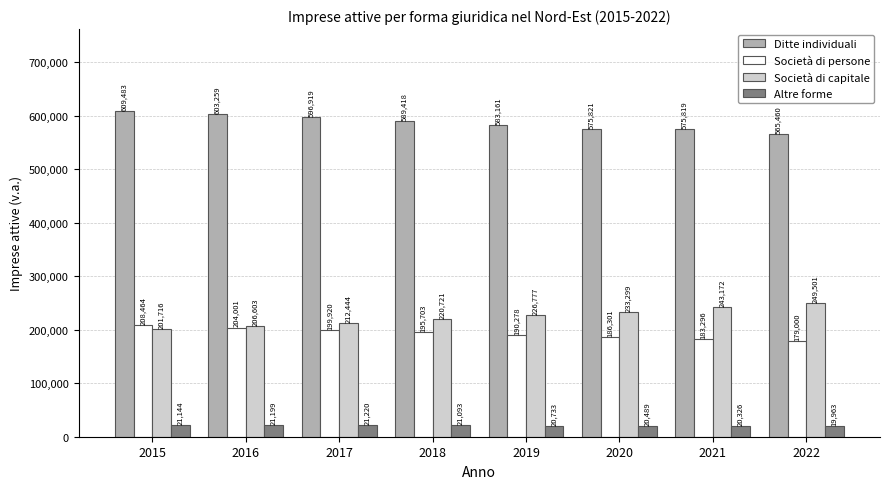

Rank the categories by Società di capitale value from lowest to highest.

2015, 2016, 2017, 2018, 2019, 2020, 2021, 2022